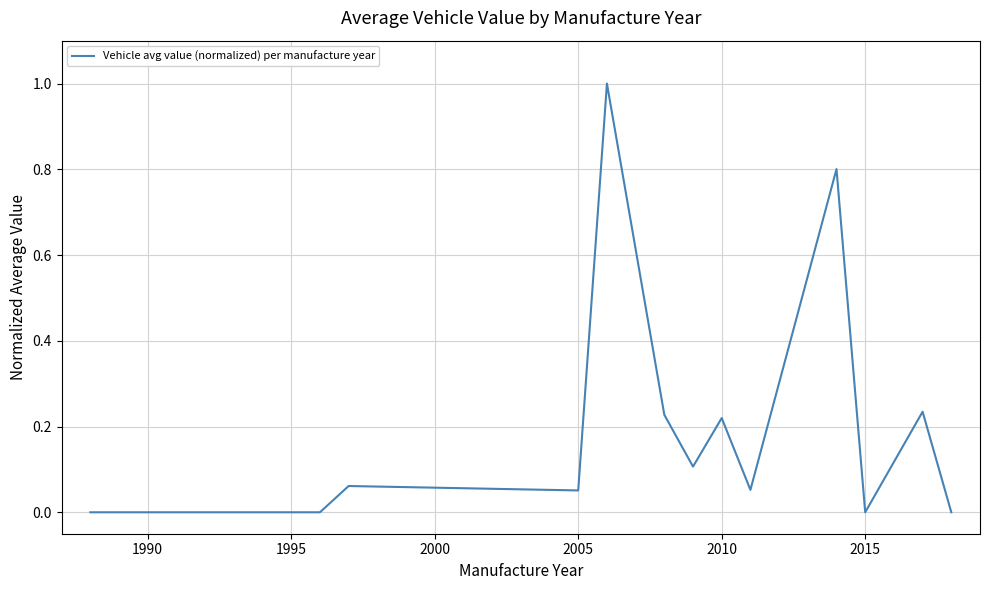

What is the difference between the maximum and minimum values?

1.0